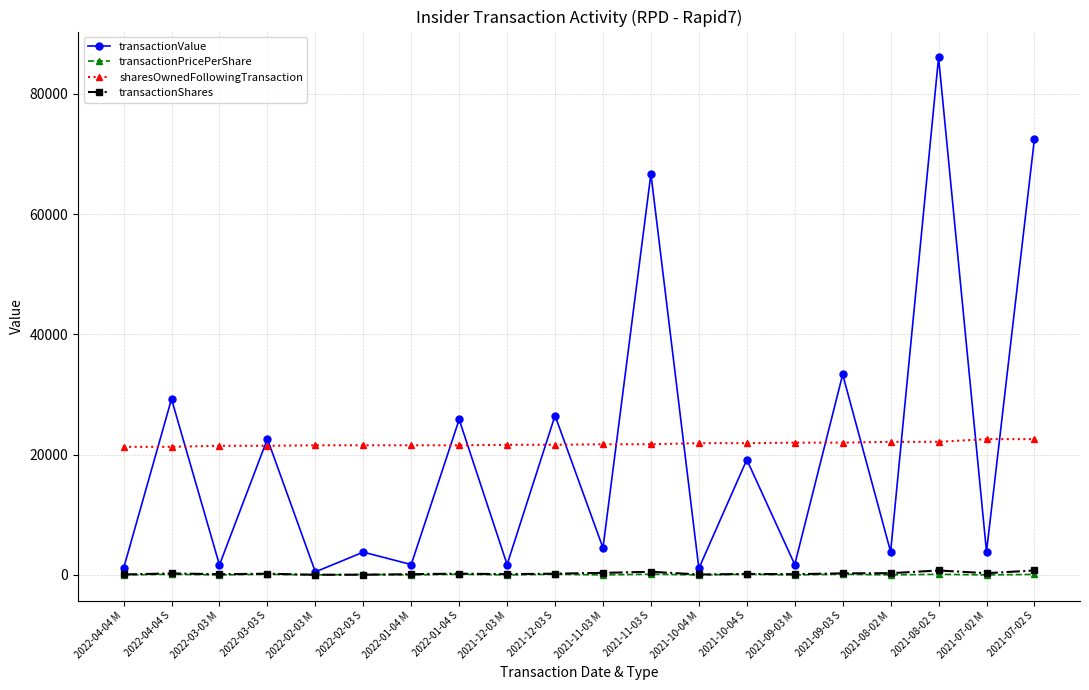

Which series has the largest total across all categories?

sharesOwnedFollowingTransaction